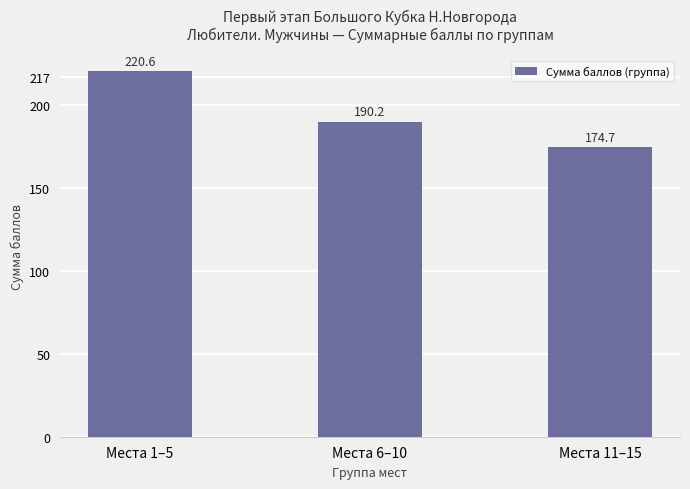

What is the minimum value shown in the chart?

174.7